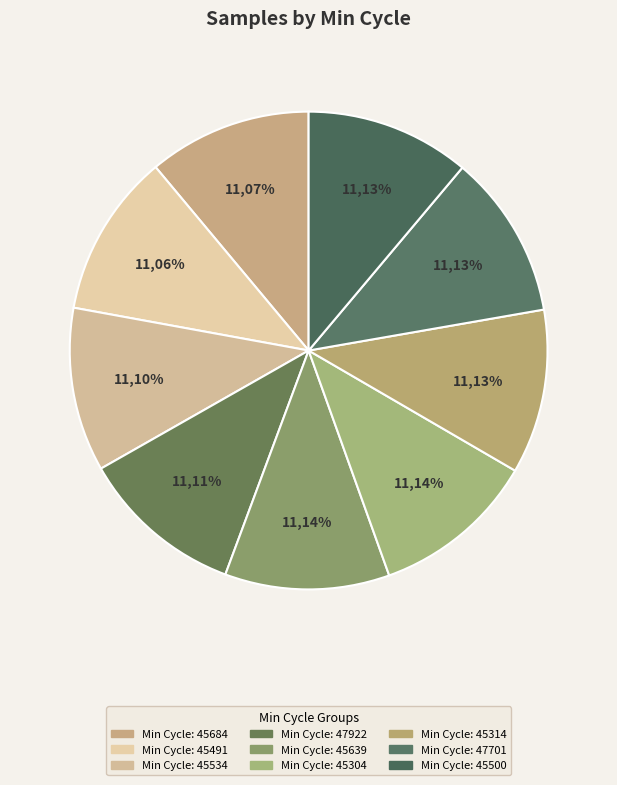

How much of the chart is everything except 28_45314?

88.9%